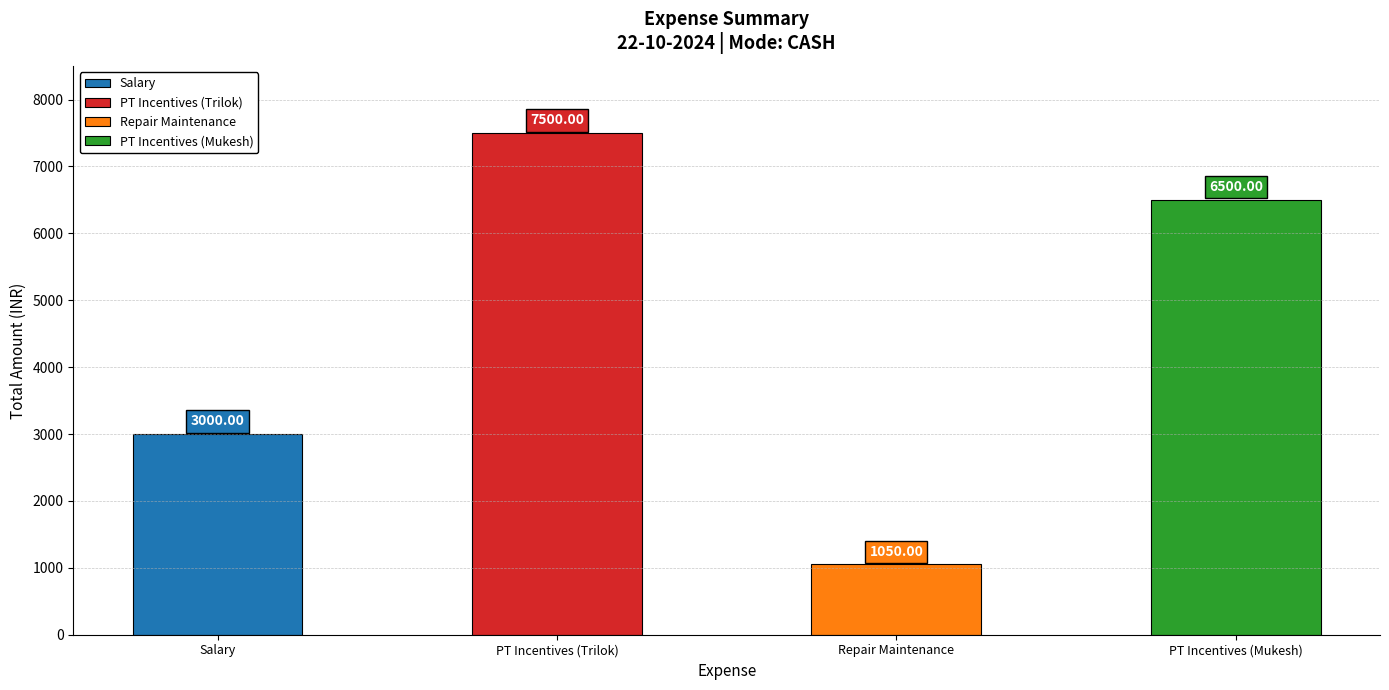

What is the average value?

4512